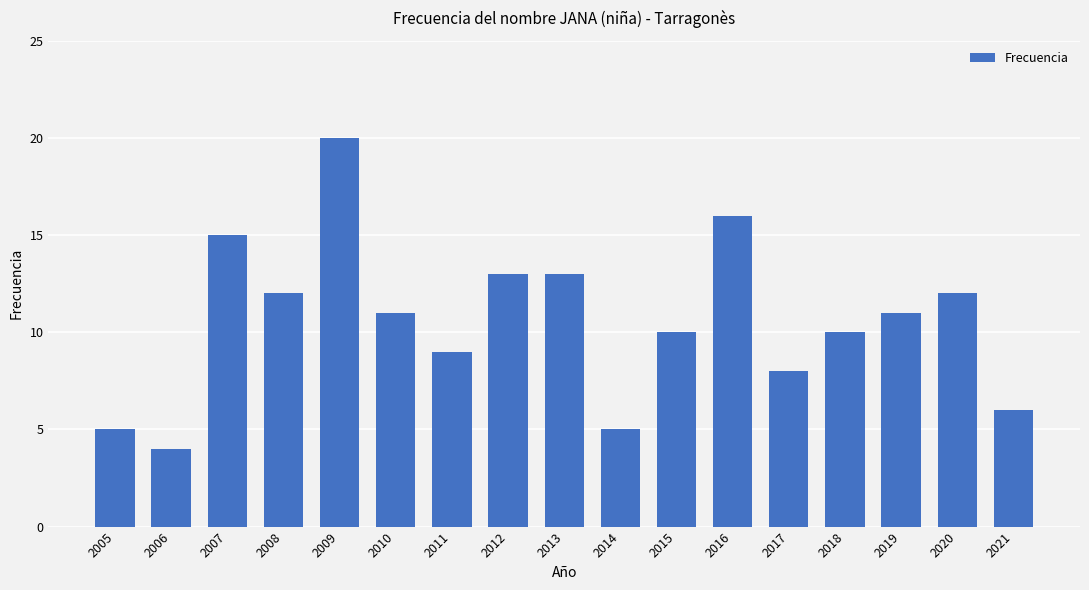

Which category has the highest value across all series?

2009